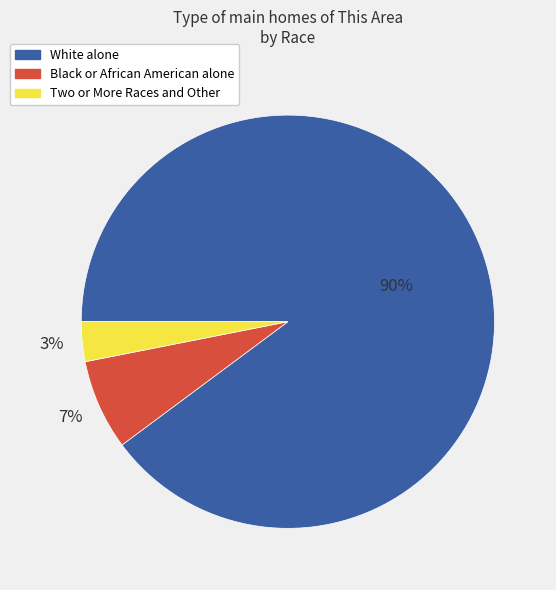

True or false: Black or African American alone accounts for 7% of the total.

True